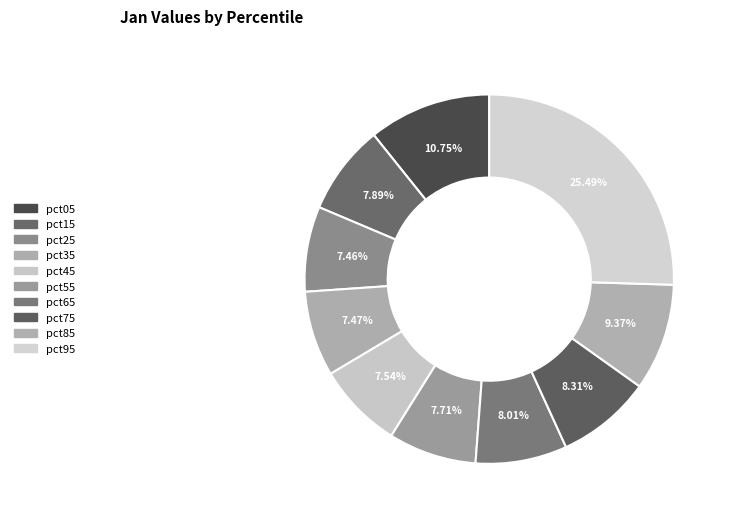

How many segments does this pie chart have?

10